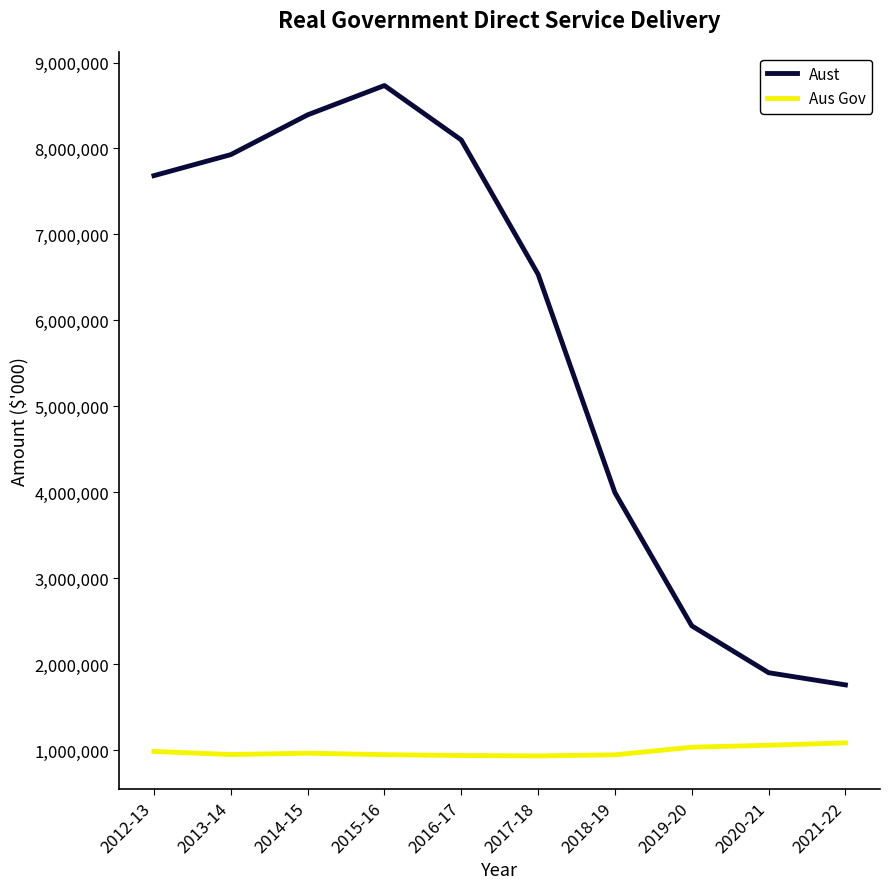

What position from the left is 2014-15?

3